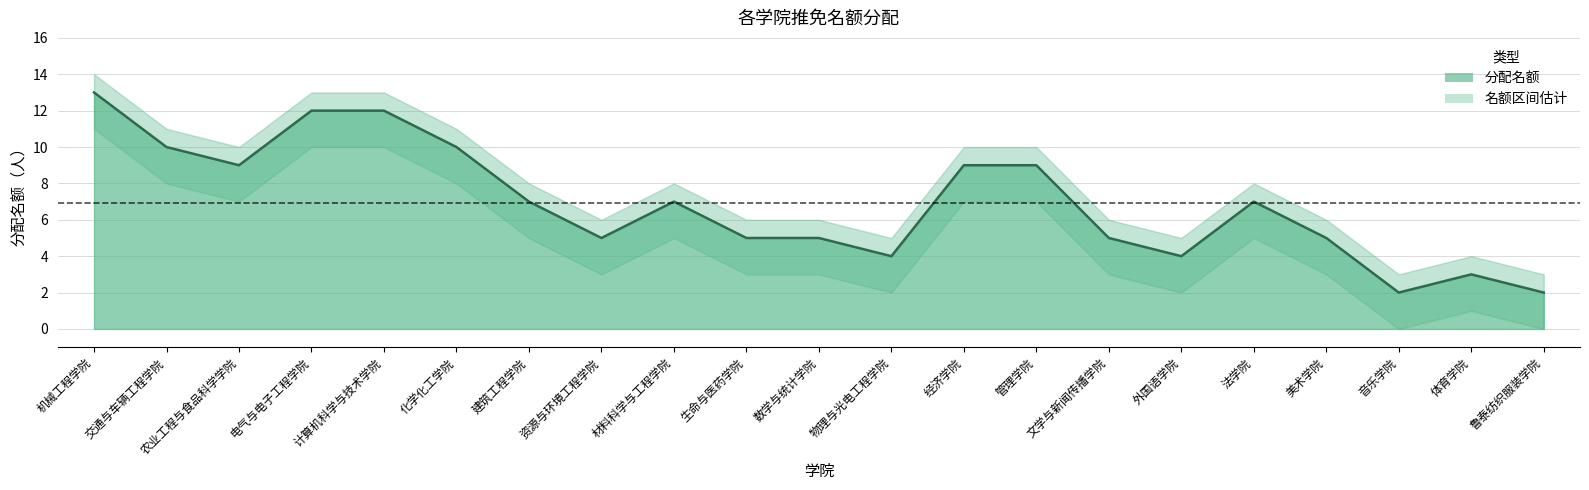

What position from the left is 体育学院?

20